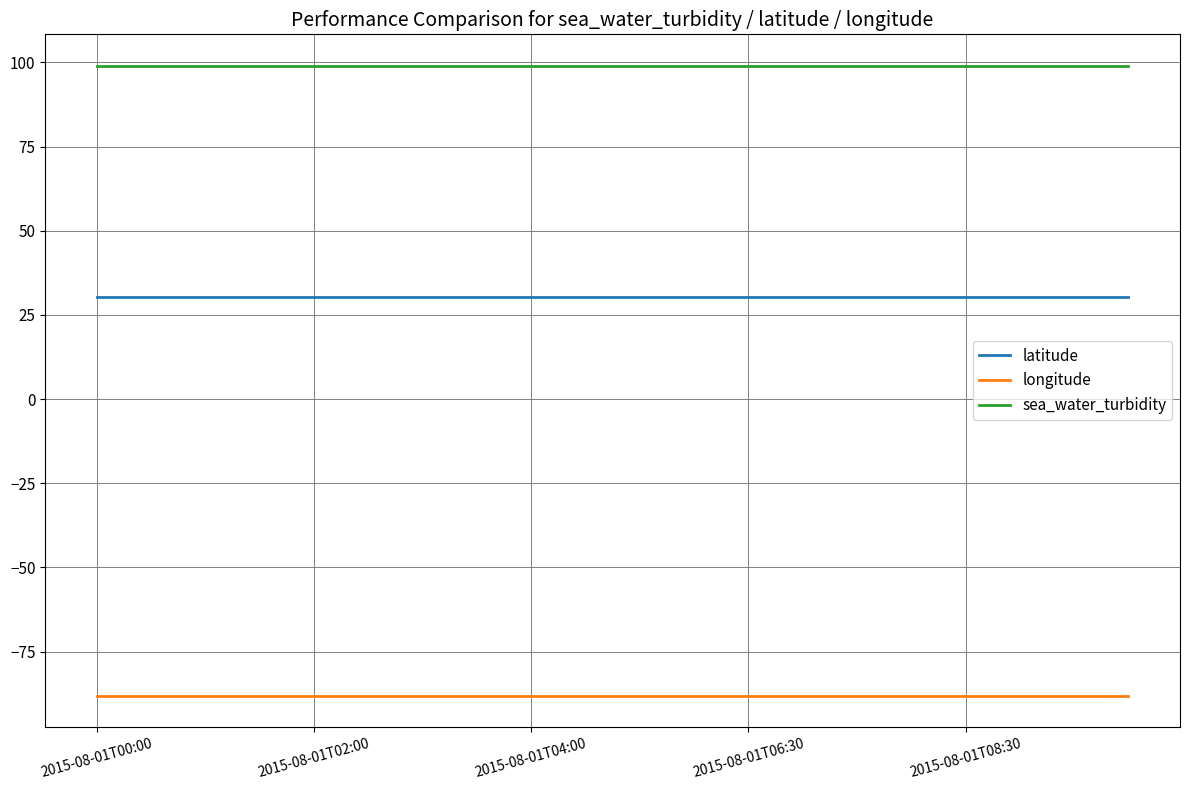

Rank the series by their average value, from lowest to highest.

longitude, latitude, sea_water_turbidity